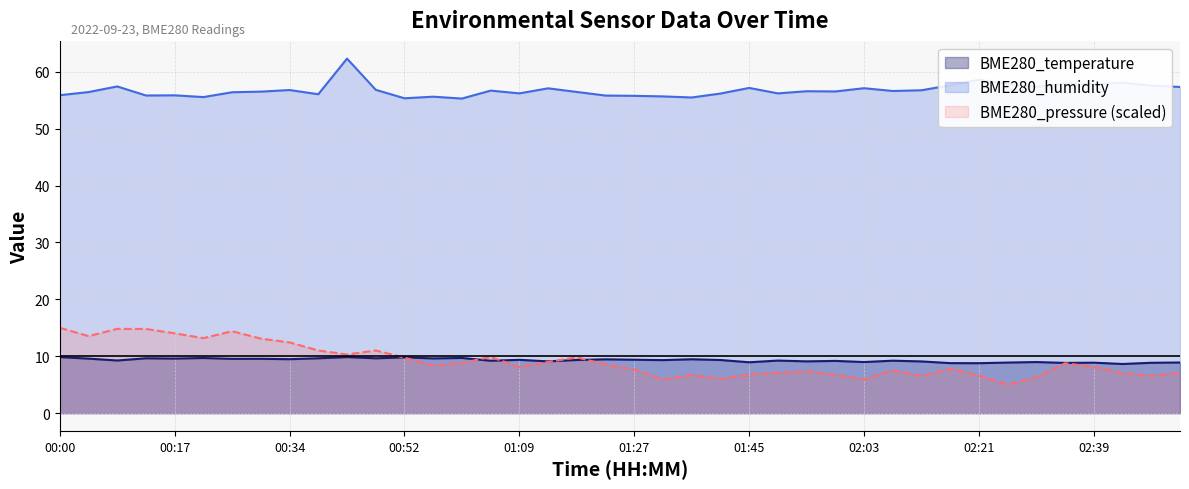

Reading right to left, what are all the values shown in this chart?

BME280_temperature: 8.9	8.8	8.6	8.9	8.8	9.0	8.9	8.8	8.8	9.1	9.2	9.0	9.2	9.1	9.2	8.9	9.3	9.5	9.3	9.4	9.5	9.3	9.1	9.4	9.2	9.7	9.6	9.8	9.6	9.8	9.6	9.5	9.6	9.5	9.7	9.6	9.6	9.2	9.6	9.8
BME280_humidity: 57.3	57.6	58.1	57.9	57.9	57.4	57.8	58.6	57.6	56.7	56.6	57.1	56.5	56.6	56.2	57.1	56.2	55.5	55.7	55.8	55.8	56.4	57.1	56.2	56.7	55.3	55.6	55.3	56.8	62.3	56.0	56.8	56.5	56.4	55.5	55.9	55.8	57.4	56.4	55.9
BME280_pressure: 7.1	6.6	7.0	8.1	8.8	6.3	5.0	6.6	7.8	6.5	7.5	5.9	6.7	7.4	7.1	6.8	6.0	6.7	5.9	7.7	8.5	9.8	9.0	8.1	9.9	8.8	8.4	9.8	11.0	10.3	11.0	12.4	13.1	14.4	13.2	14.0	14.8	14.8	13.5	15.0